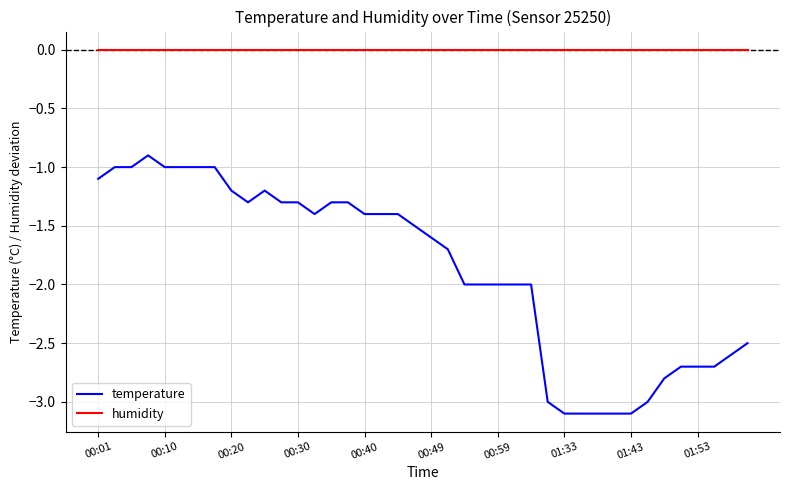

What is the minimum value for temperature?

-3.1